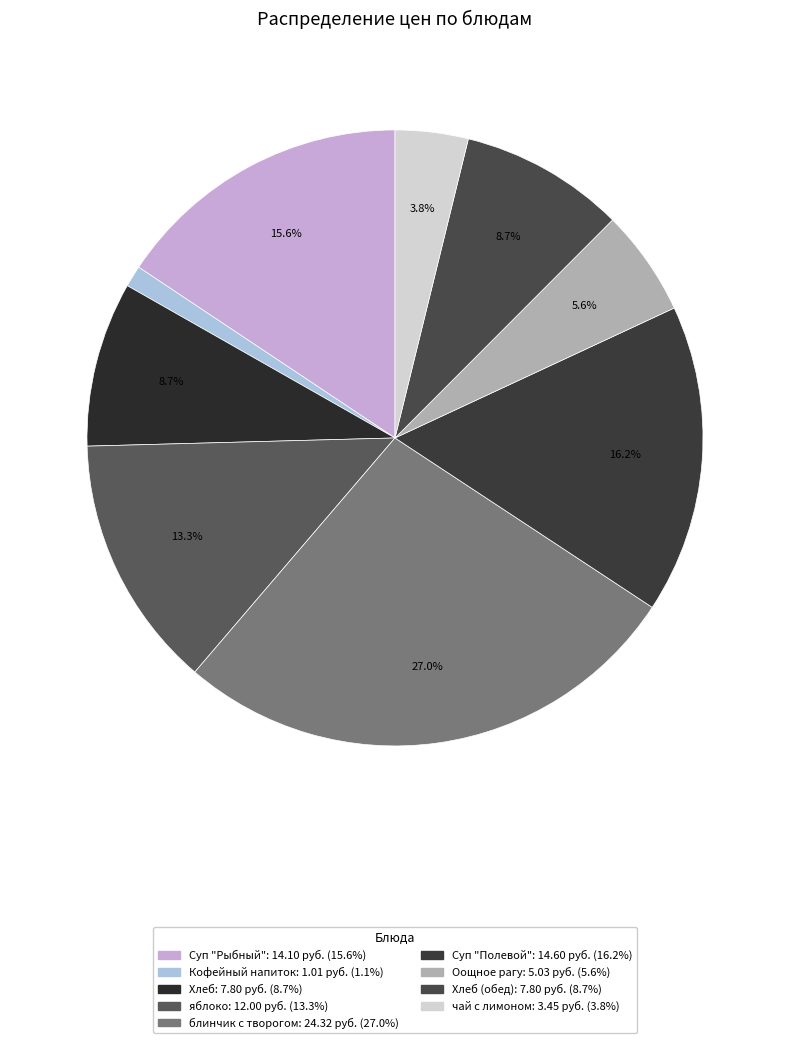

Count the number of slices in the pie.

9